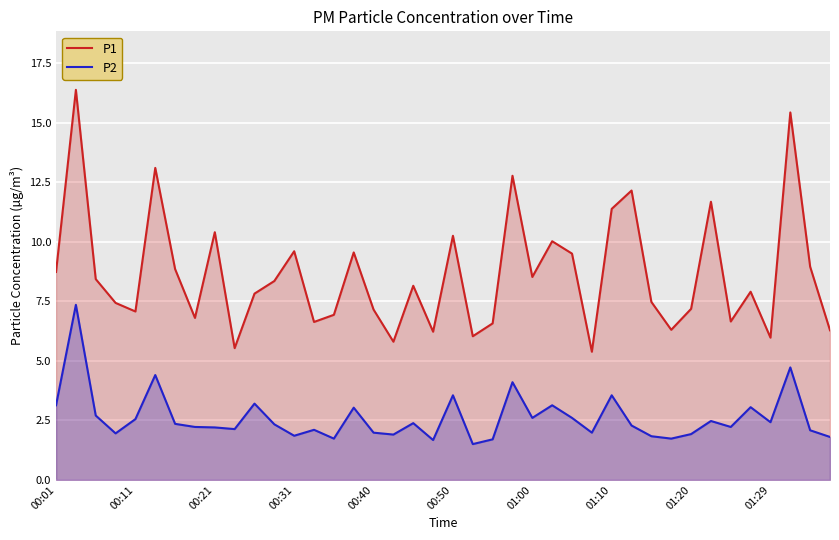

What is the smallest value displayed?

1.5